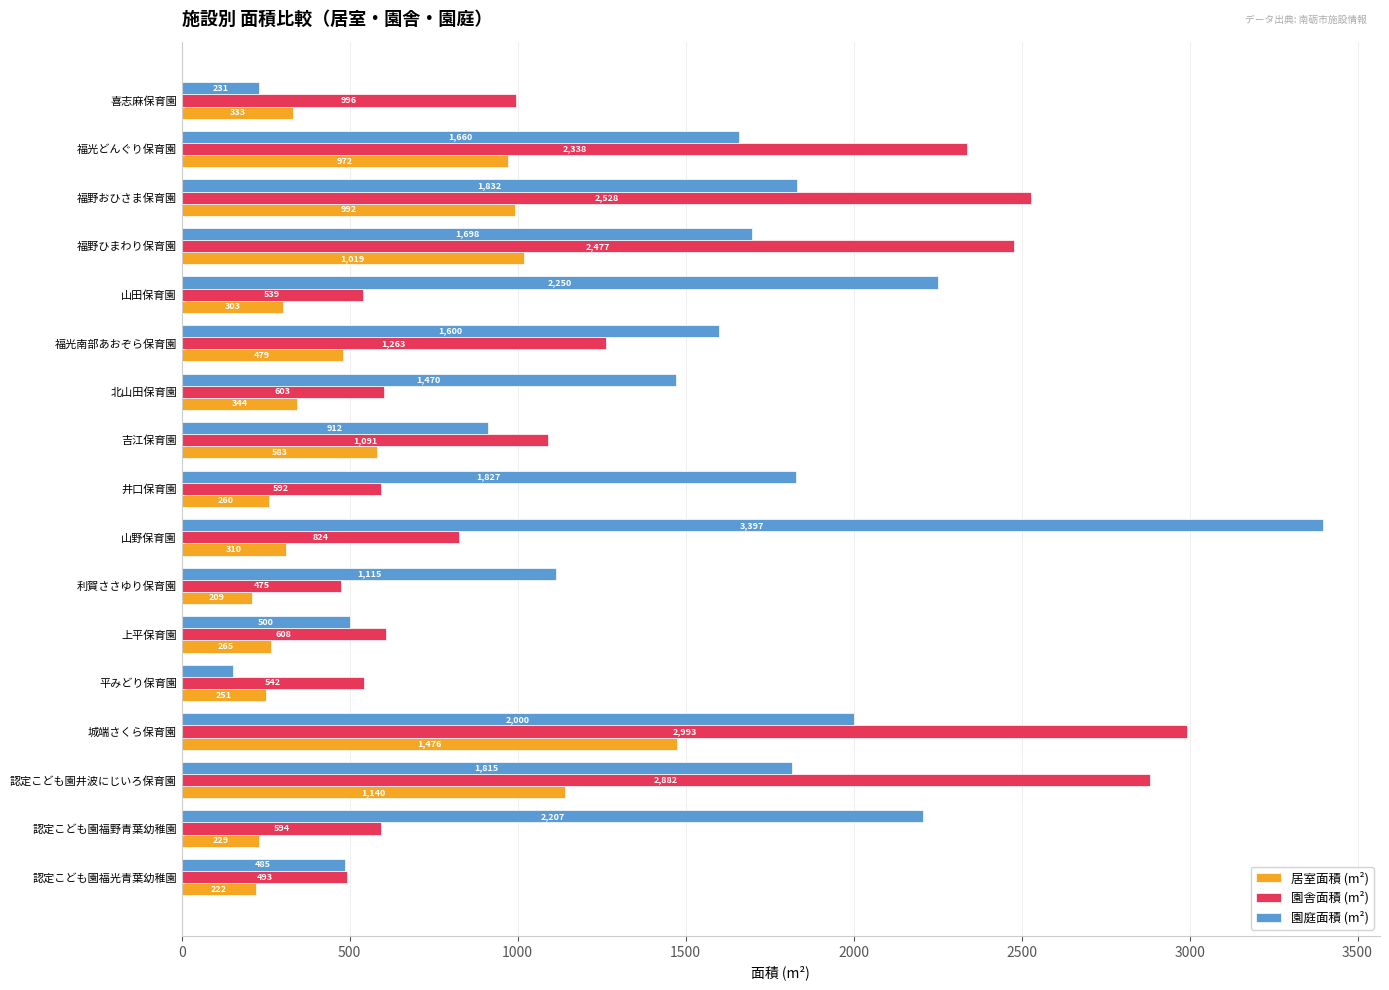

Between 山野保育園 and 喜志麻保育園, which series saw the biggest shift?

園庭面積 (m²)